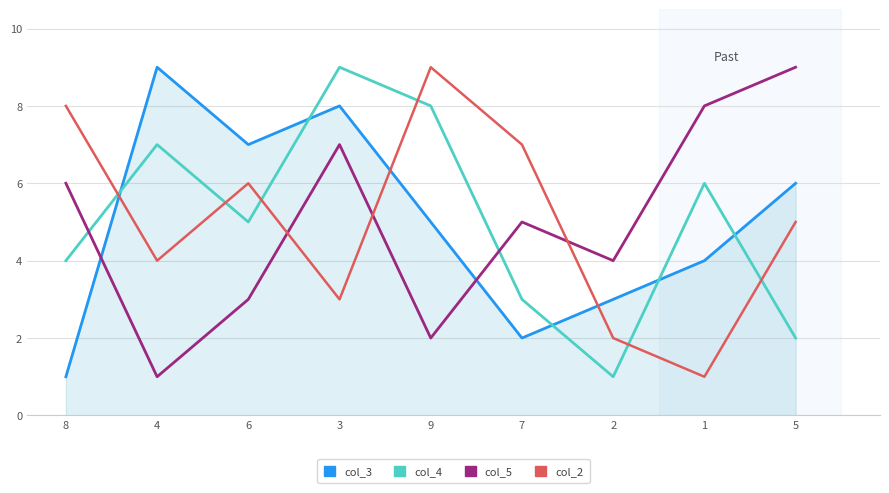

Where is the first local minimum for col_3?

6